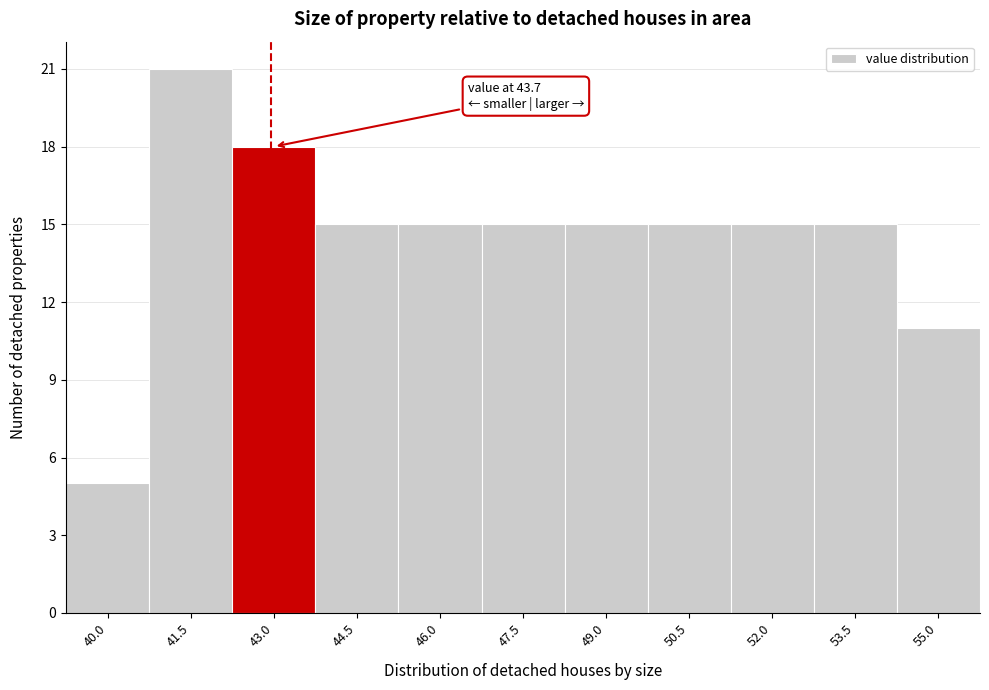

Reading left to right, extract all data points from this chart.

40.0=5	41.5=21	43.0=18	44.5=15	46.0=15	47.5=15	49.0=15	50.5=15	52.0=15	53.5=15	55.0=11